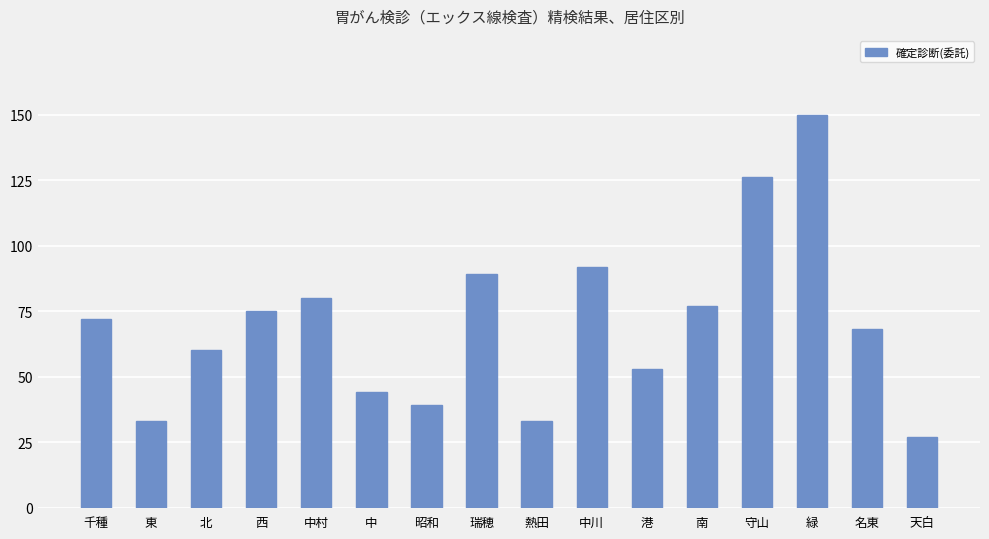

Is it true that the value at 熱田 is 15?

False